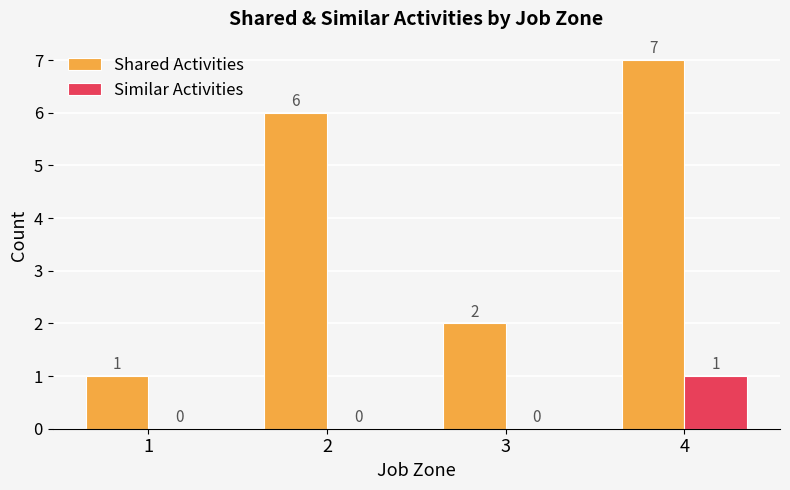

How many values in Similar Activities are above zero?

1